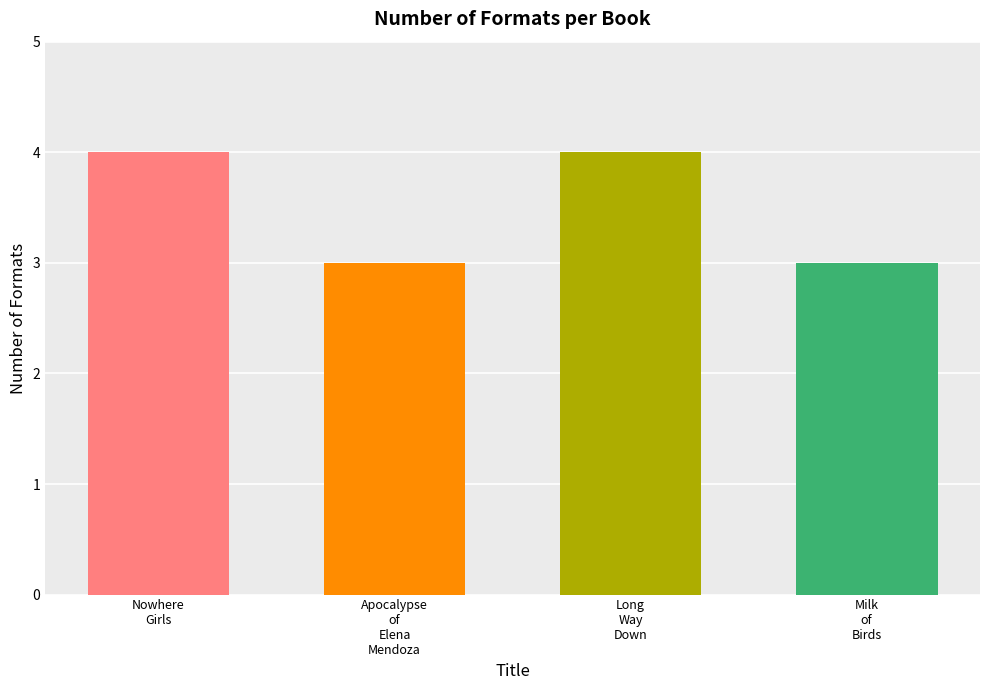

What is the greatest value displayed?

4